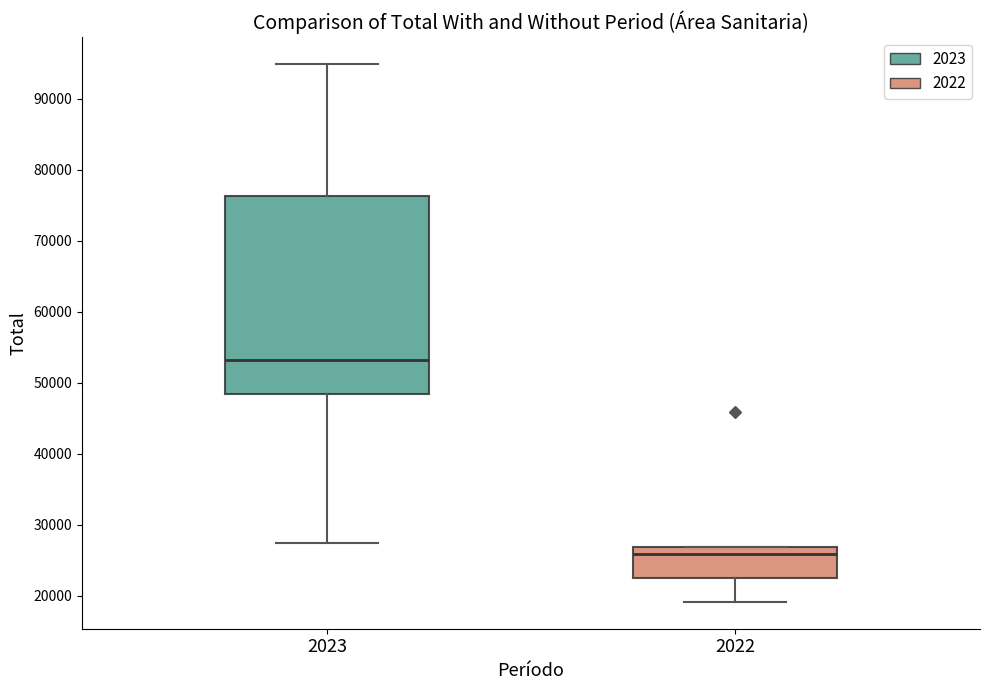

Reading left to right, read every box against the y-axis: the position of its median line, the range the box covers, and the ends of its whiskers. The values are not printed on the chart, so give them approximately, as read against the axis.

2023: median 53000, box 48000 to 76000, whiskers 27000 to 95000
2022: median 26000, box 23000 to 27000, whiskers 19000 to 27000